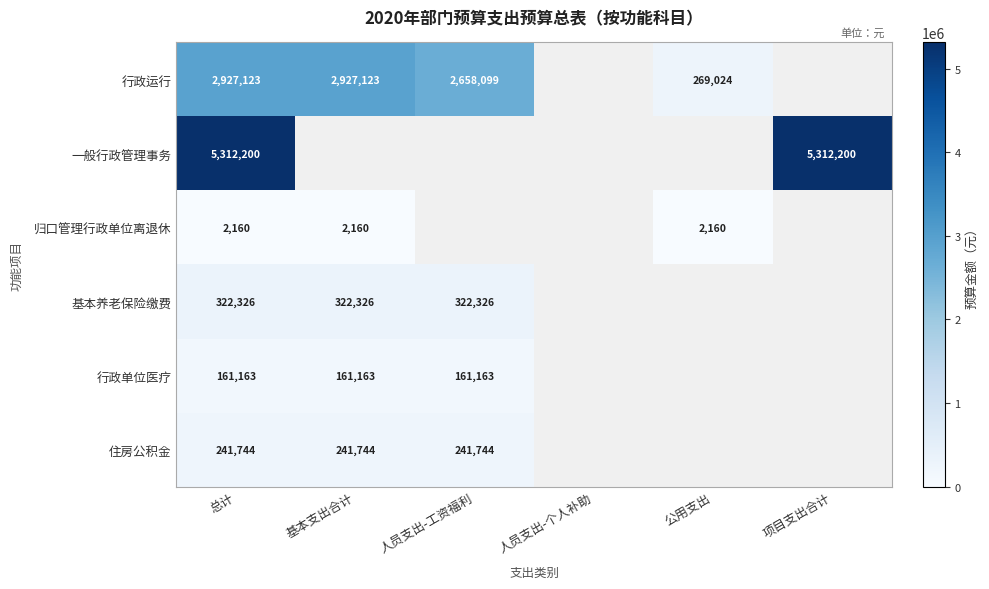

What is the difference between the 行政运行 values at 基本支出合计 and 人员支出-工资福利?

269024